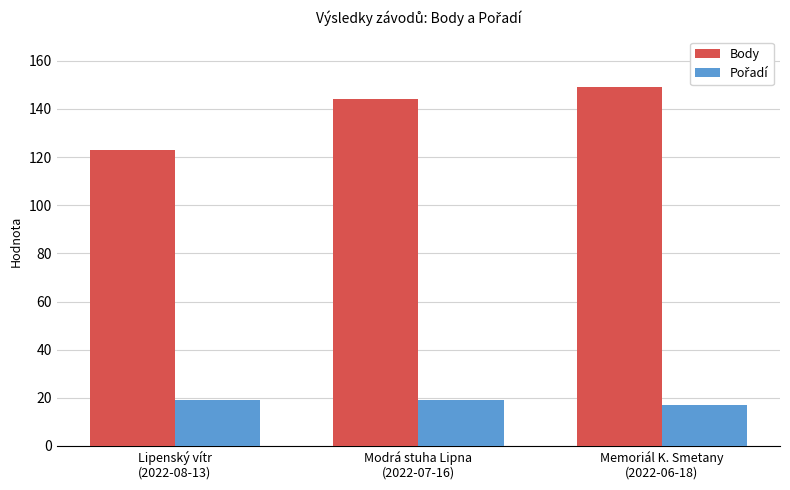

At which category is the sum across all series the highest?

Memoriál K. Smetany
(2022-06-18)